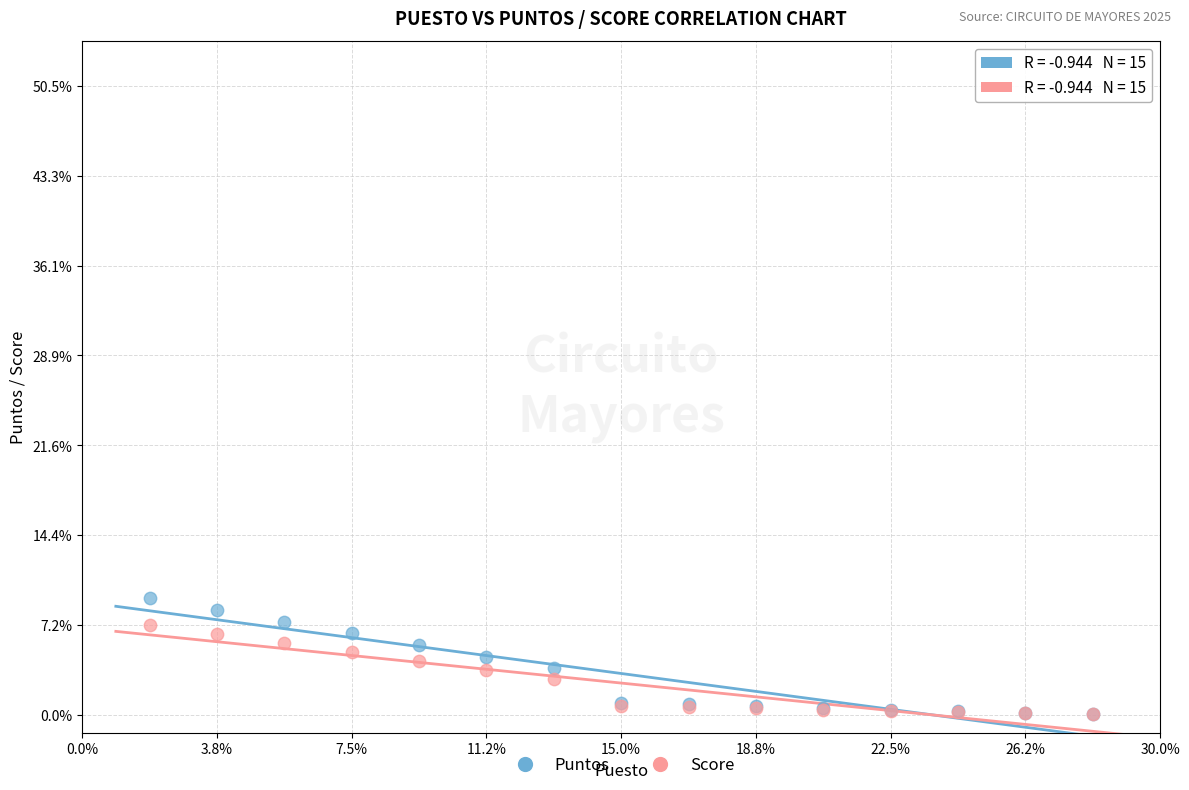

Which series reaches the maximum Y coordinate?

Puntos